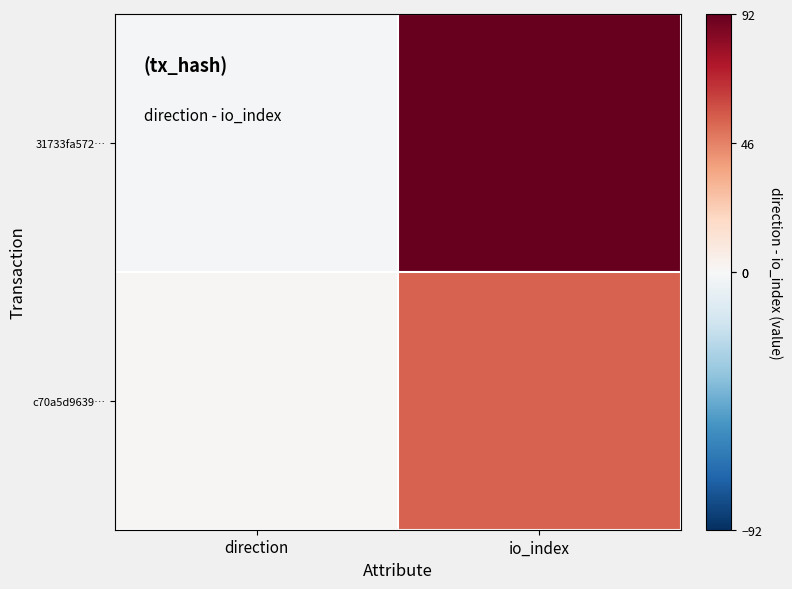

Between direction and io_index, which is larger?

io_index